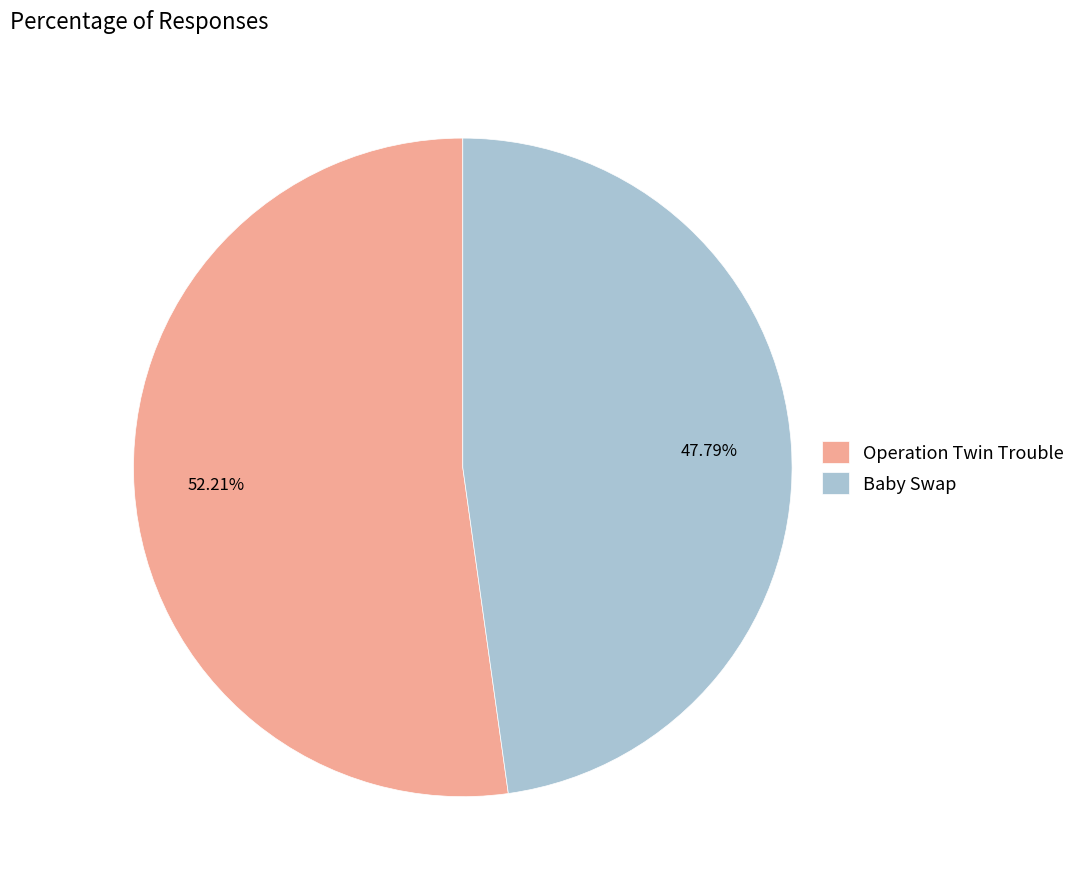

What is the ratio of the value at Operation Twin Trouble to the value at Baby Swap?

1.1